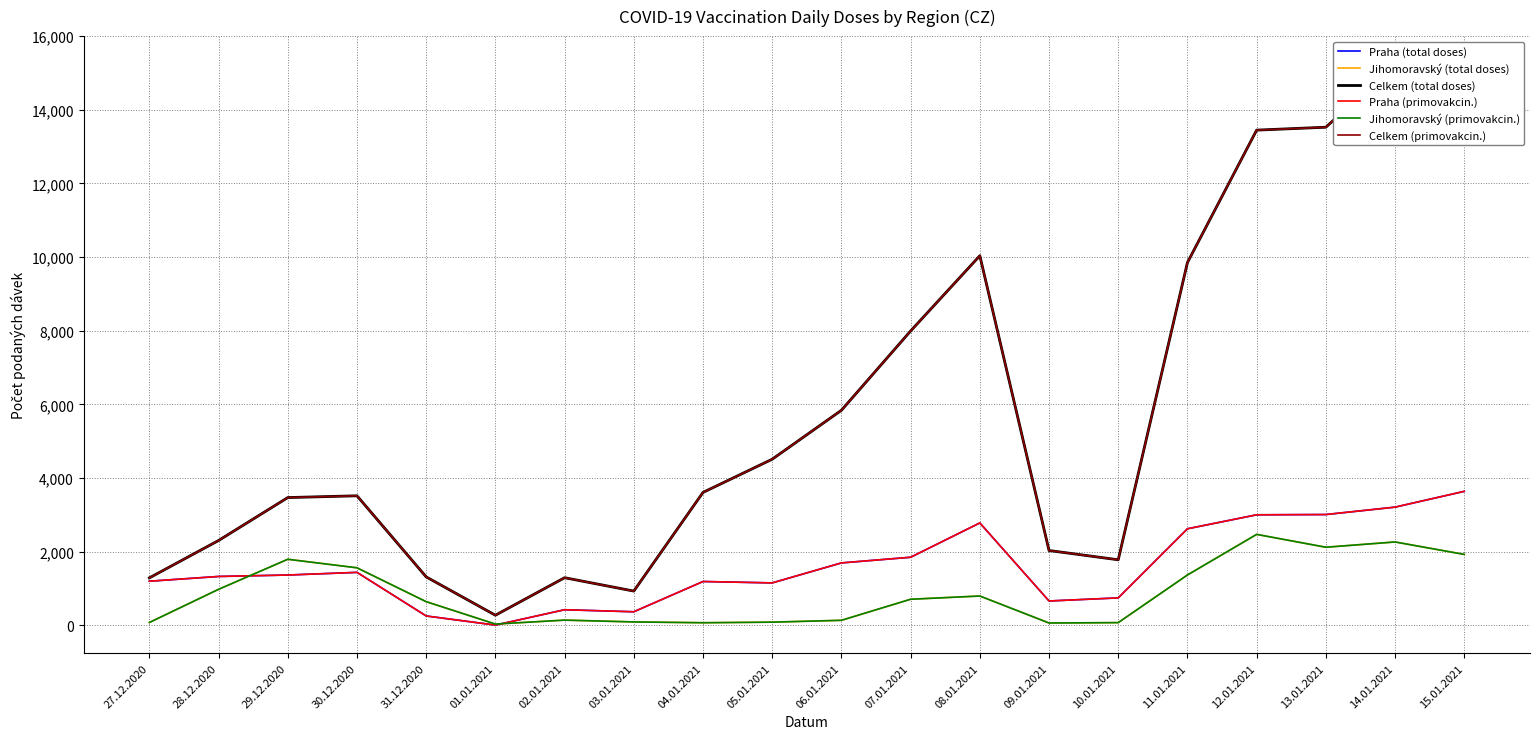

Where is Jihomoravský (primovakcin.) nearest to the value 1249?

11.01.2021